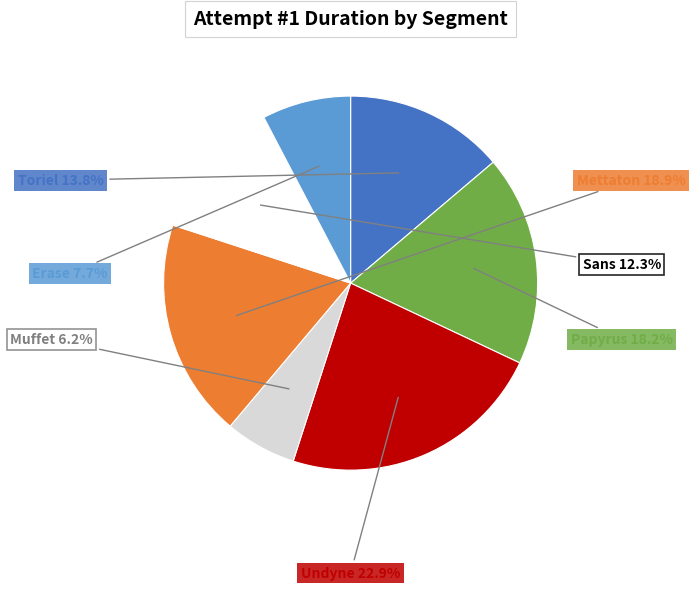

Is there any slice that represents more than half of the pie?

No